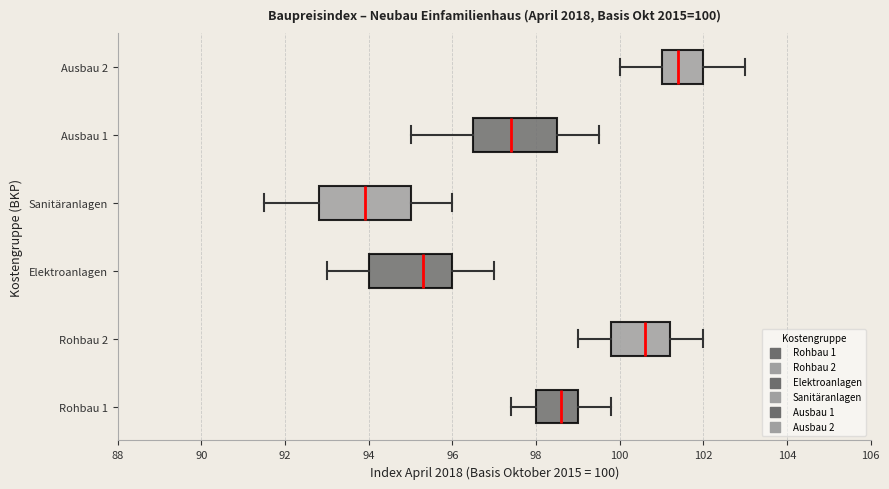

Which box's median line is the furthest to the left?

Sanitäranlagen